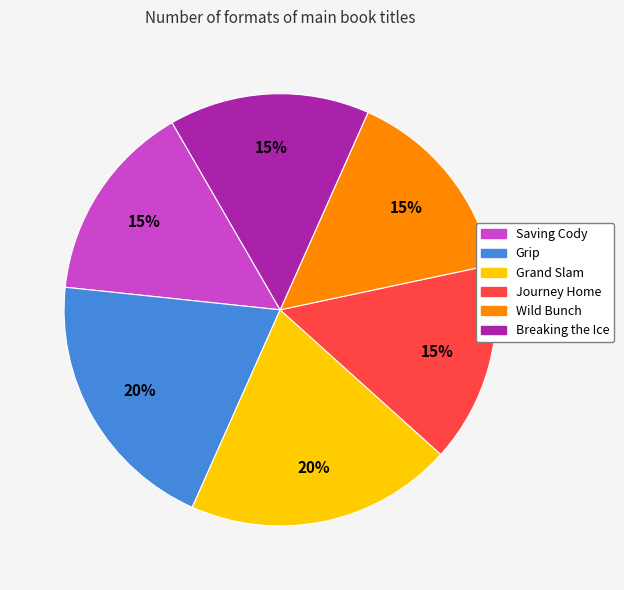

Is there a majority slice in this chart?

No